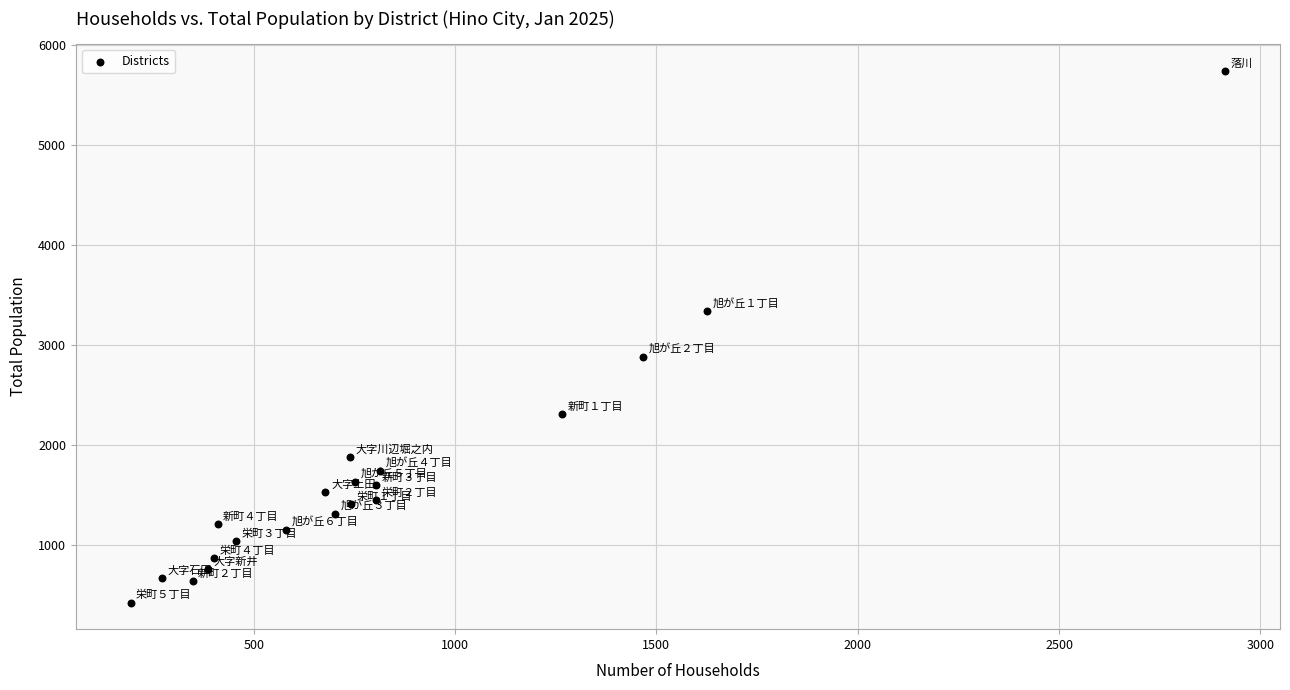

What is the range of Y values (max minus min)?

5317